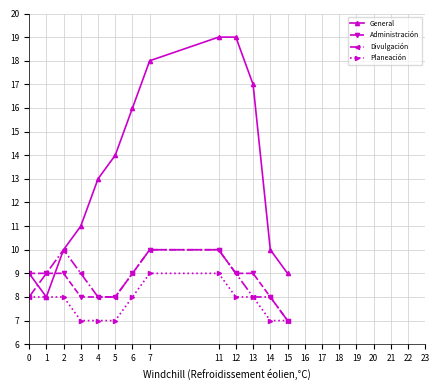

Is it true that Administración equals 9 at 12?

True